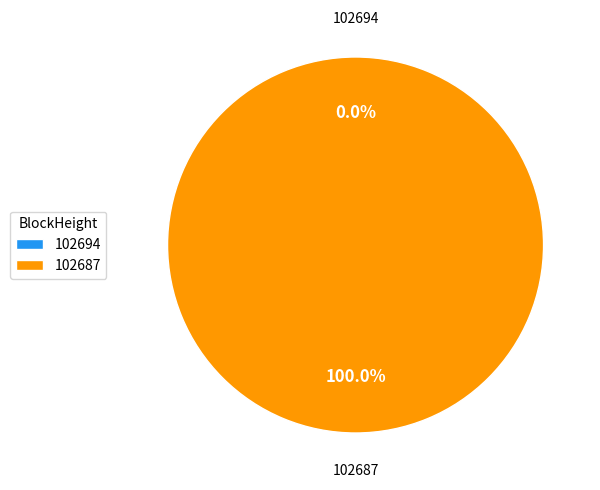

To the nearest percent, what is the average slice percentage?

50%